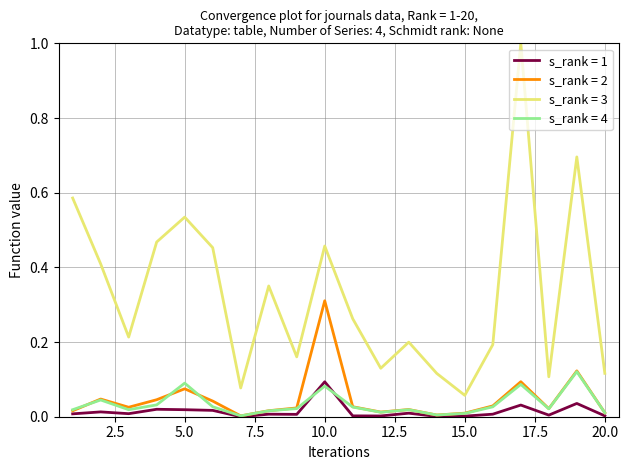

True or false: s_rank = 1 and s_rank = 3 cross at least once.

False